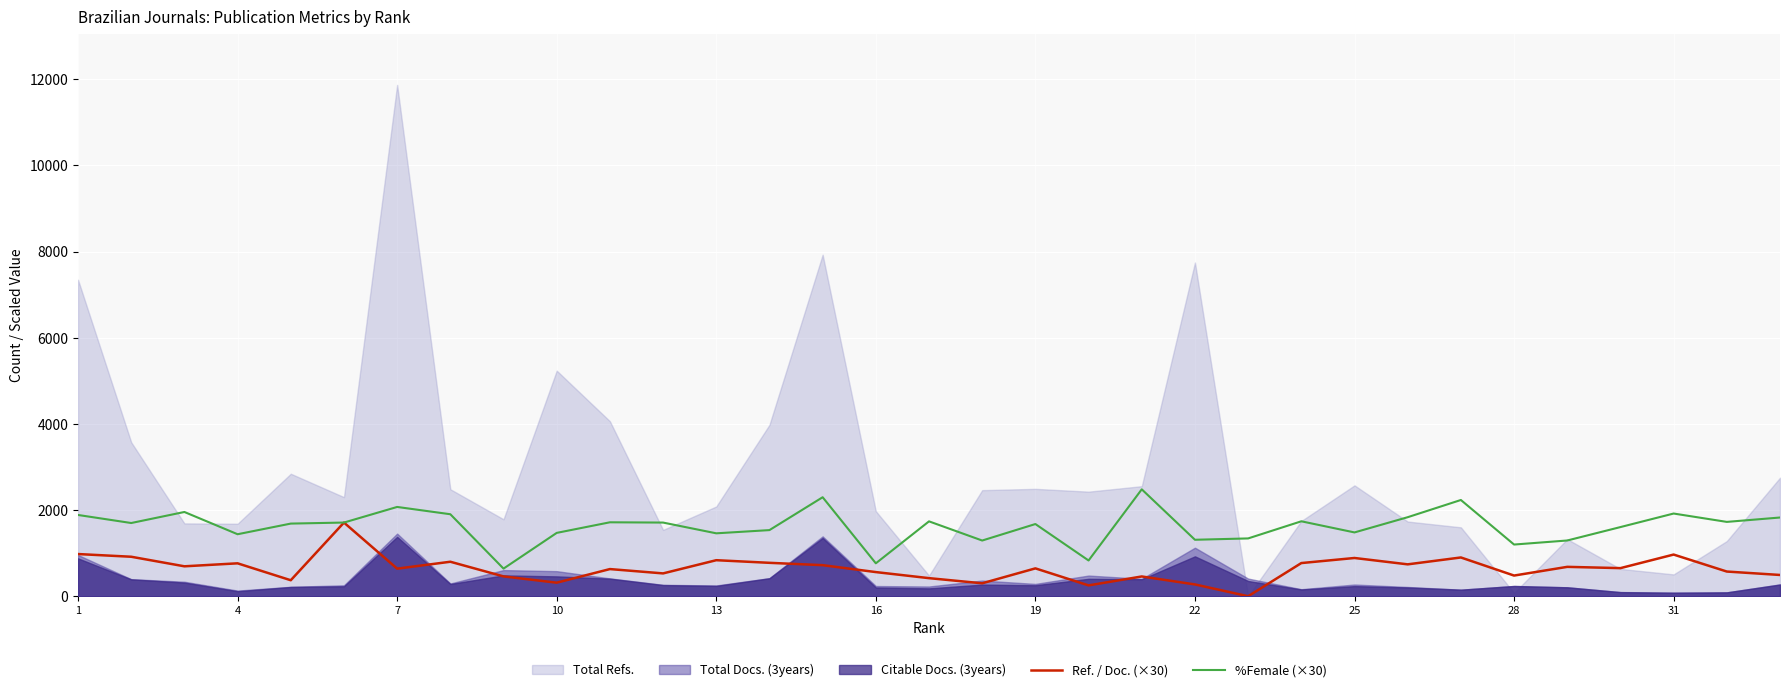

How many lines are shown in the chart?

2